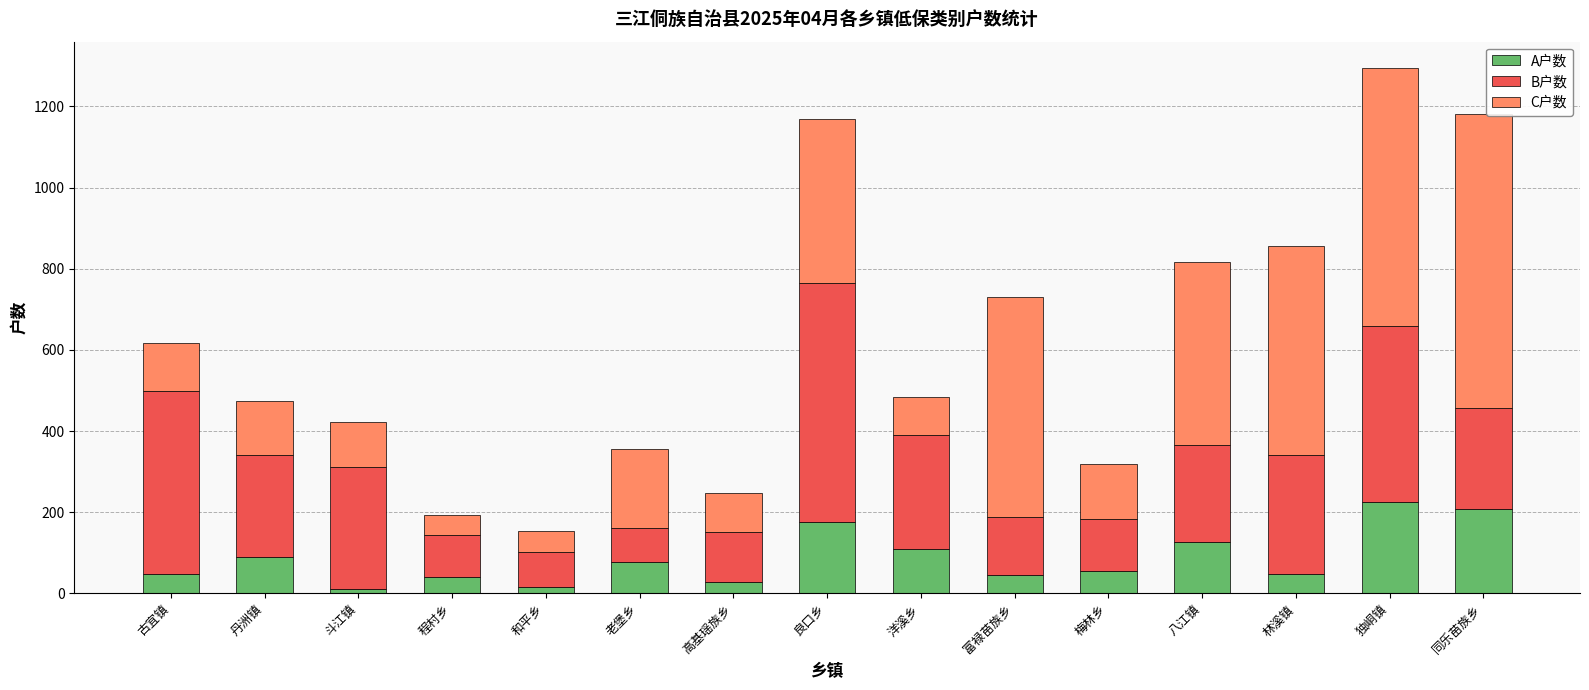

What is the total value across all series at 同乐苗族乡?

1182